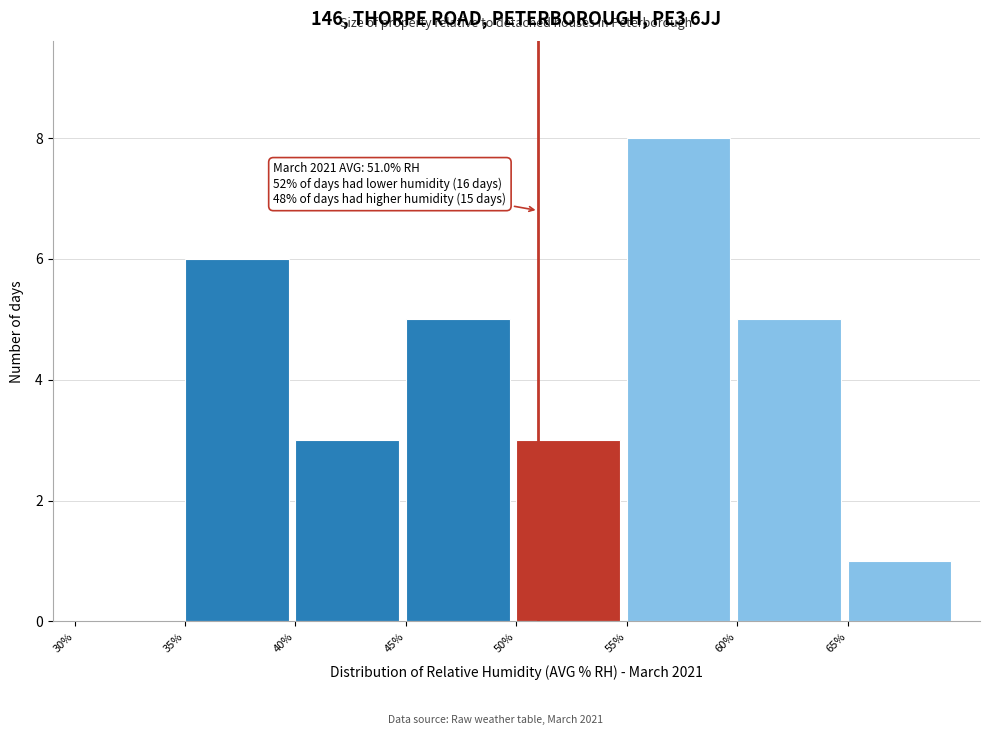

Over which range of the x-axis is the bar tallest?

55 to 60